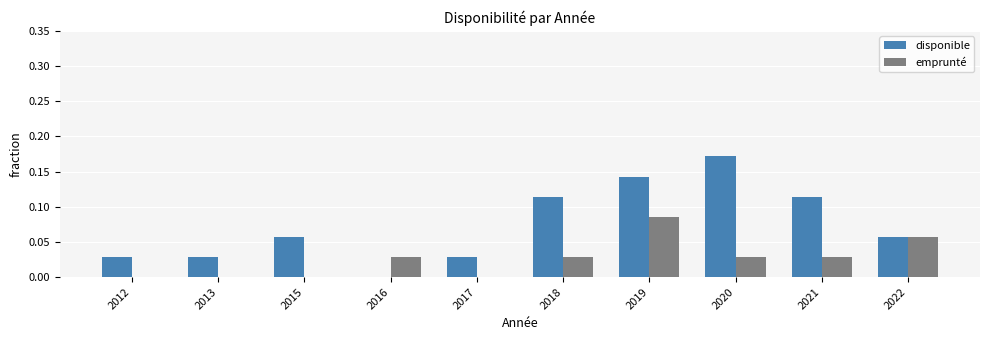

Which series changed the most between 2016 and 2018?

disponible